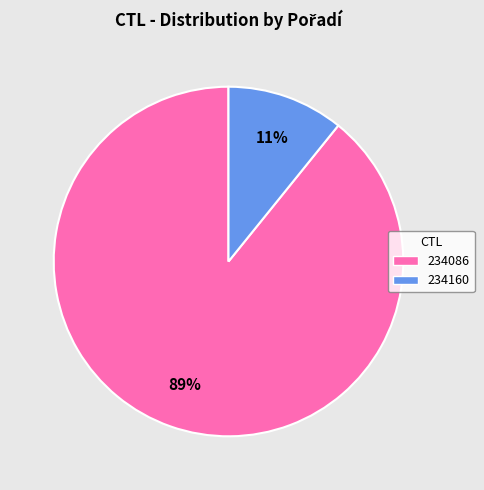

Is the sum of 234160 and 234086 greater than half?

Yes